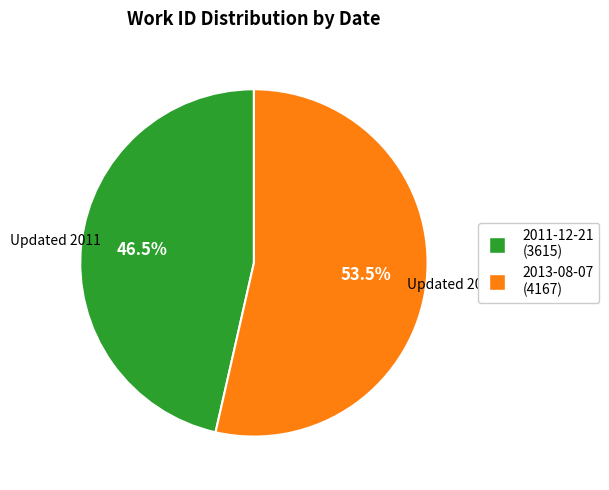

What is the ratio of the value at 2011-12-21 to the value at 2013-08-07?

0.9